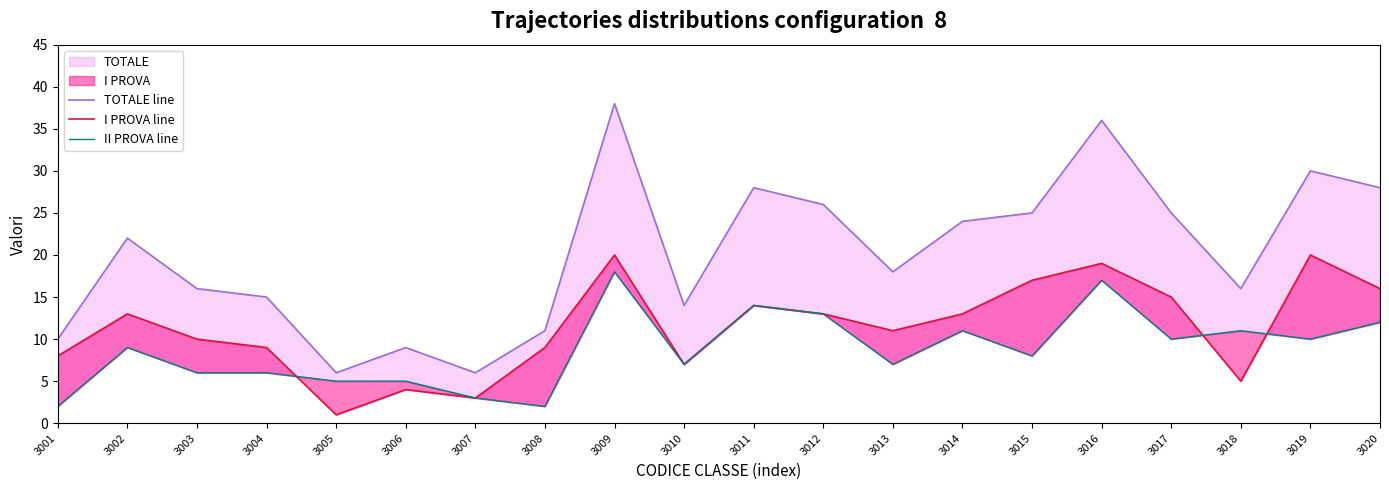

Rank the series by their maximum value, from highest to lowest.

TOTALE line, I PROVA line, II PROVA line